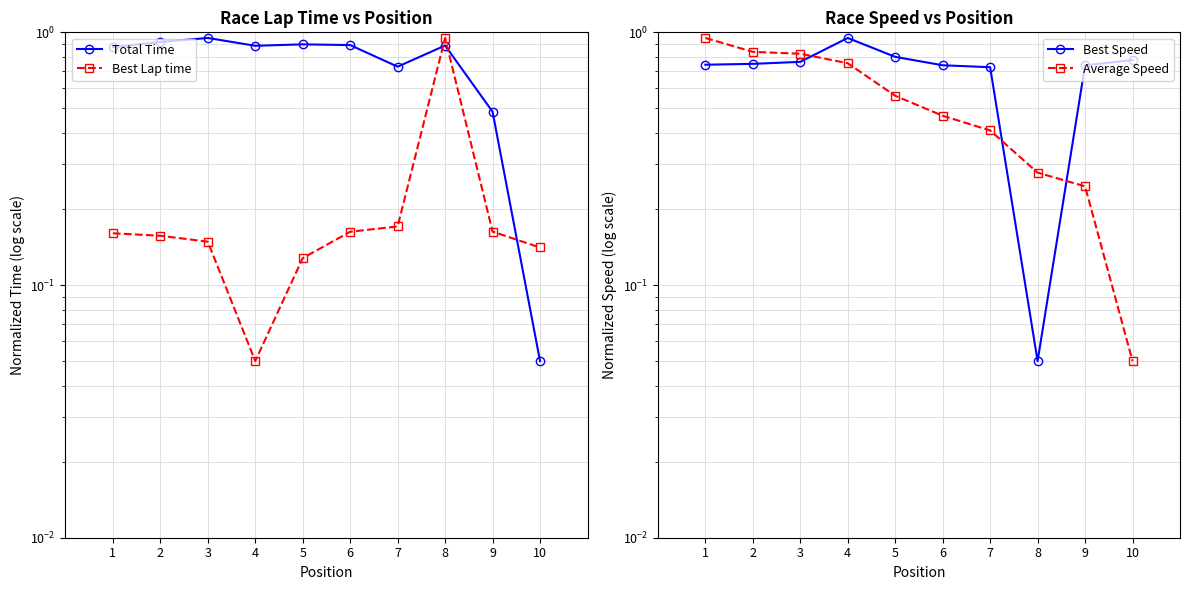

True or false: Best Speed has a value of 1.2 at 3.

False